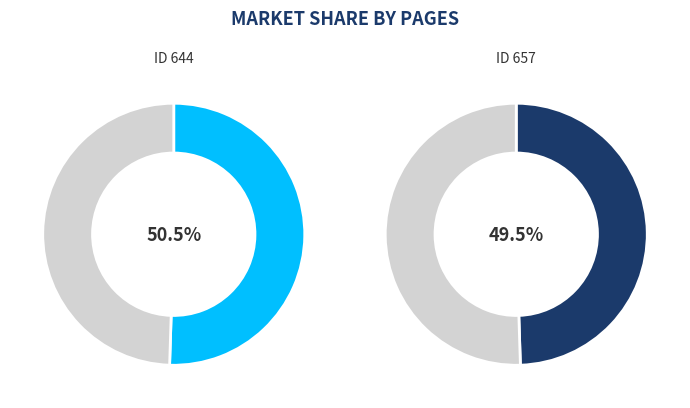

How many segments does this pie chart have?

2